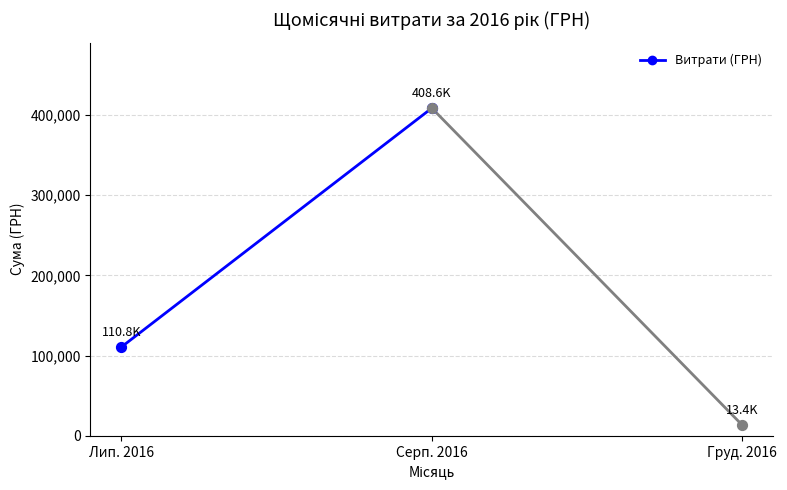

What is the change in value from Лип. 2016 to Серп. 2016?

+297869.2